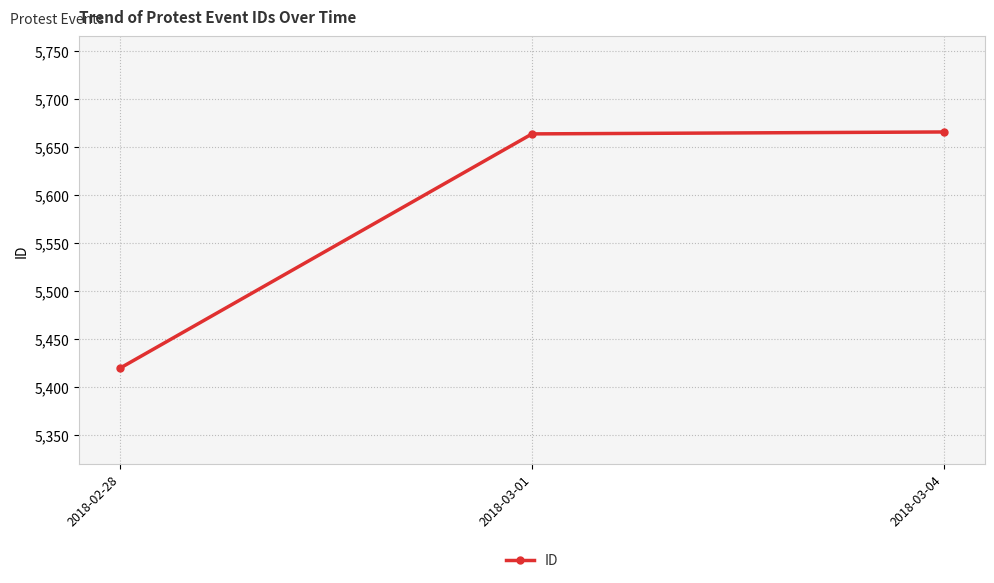

Read the value at 2018-03-04, to the nearest 50.

5650